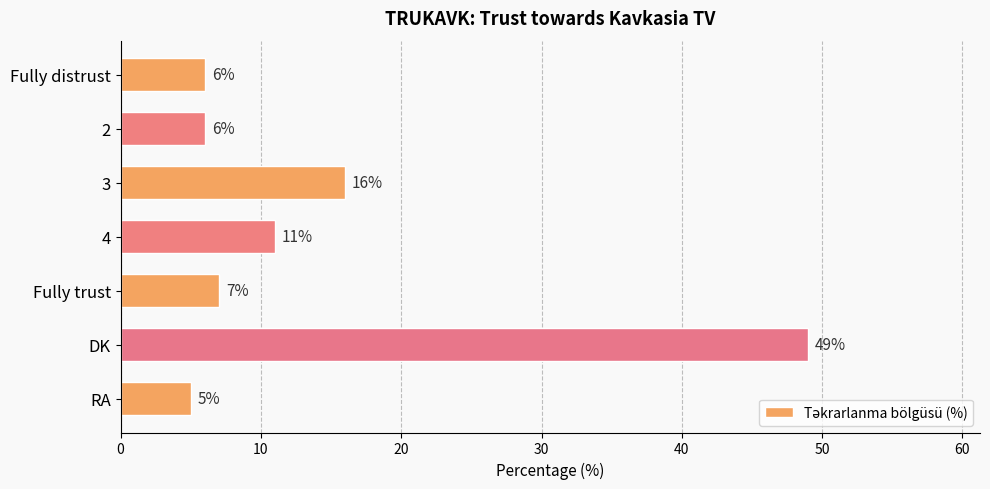

The value at 2 is 2. True or false?

False